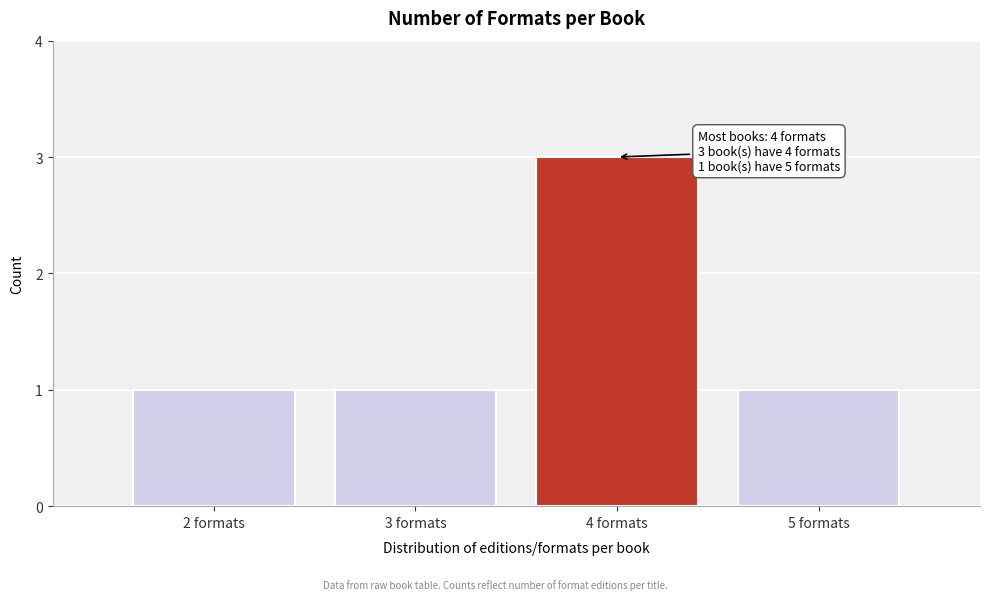

Reading left to right, what are all the values shown in this chart?

2 formats=1	3 formats=1	4 formats=3	5 formats=1